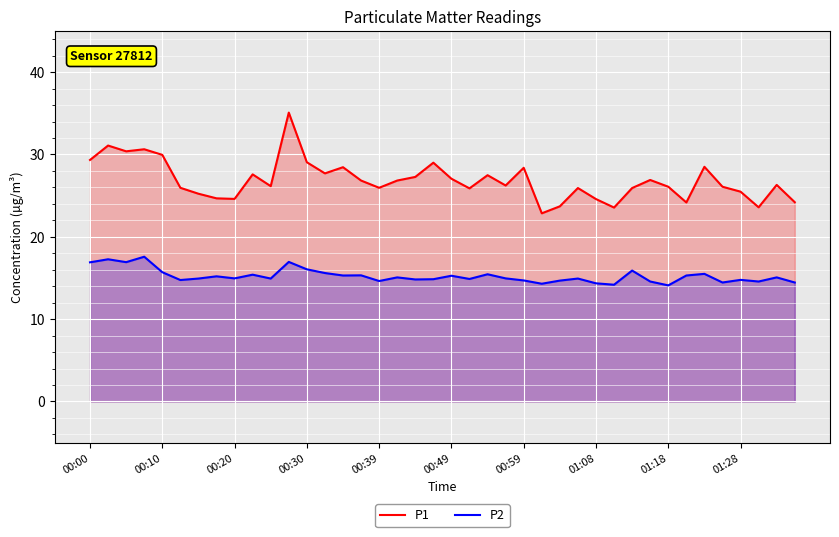

What is the maximum value for P1?

35.1